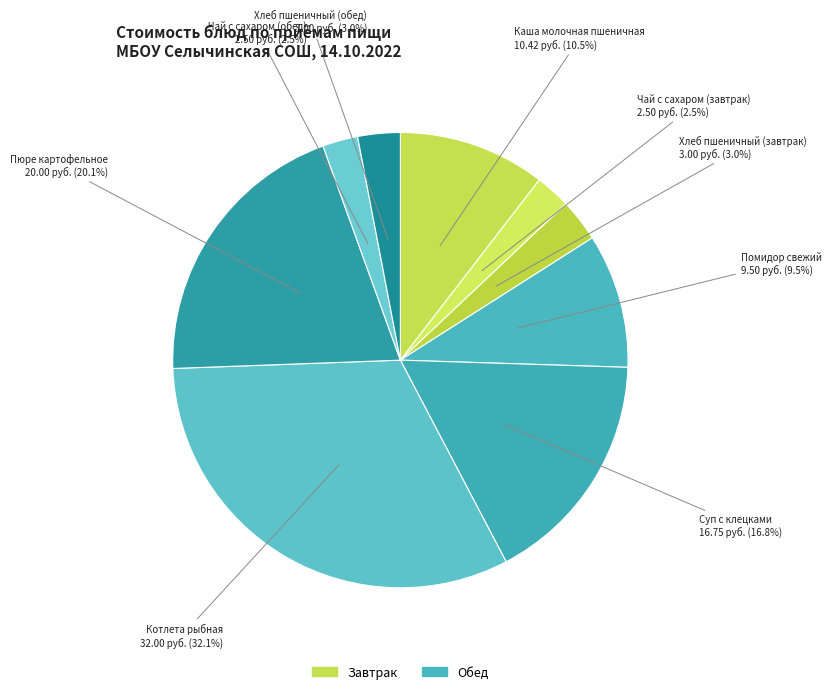

What is the largest slice in the pie chart?

Котлета рыбная